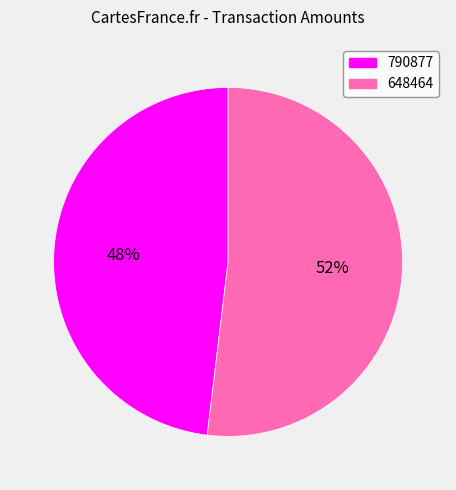

Is the sum of 790877 and 648464 greater than half?

Yes